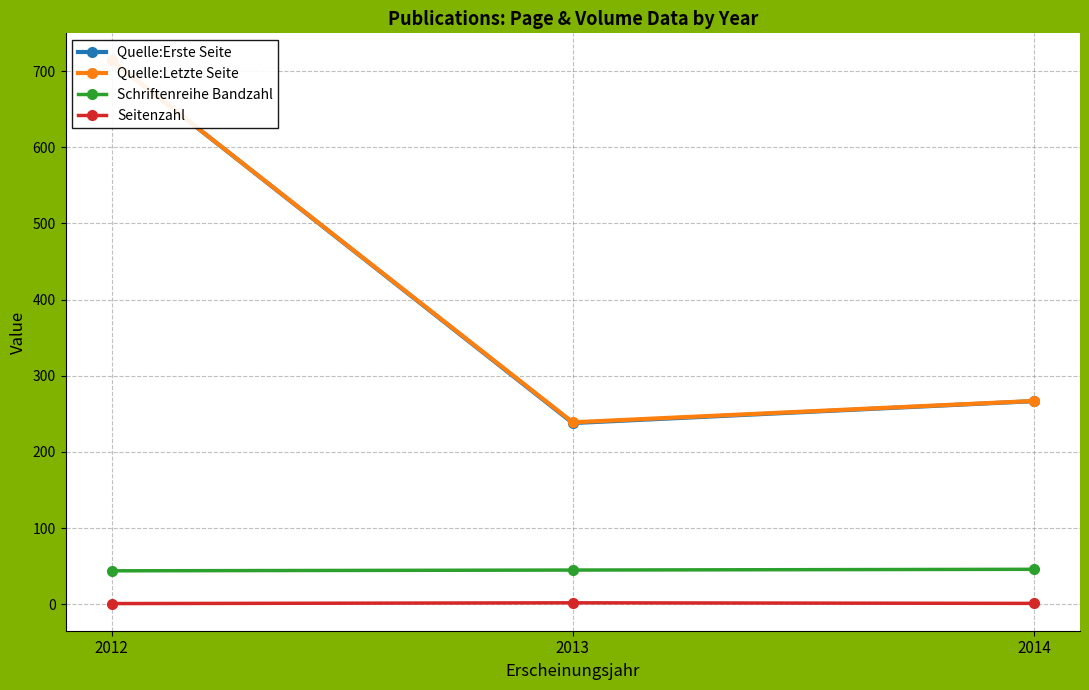

Rank the series by their maximum value, from highest to lowest.

Quelle:Erste Seite, Quelle:Letzte Seite, Schriftenreihe Bandzahl, Seitenzahl